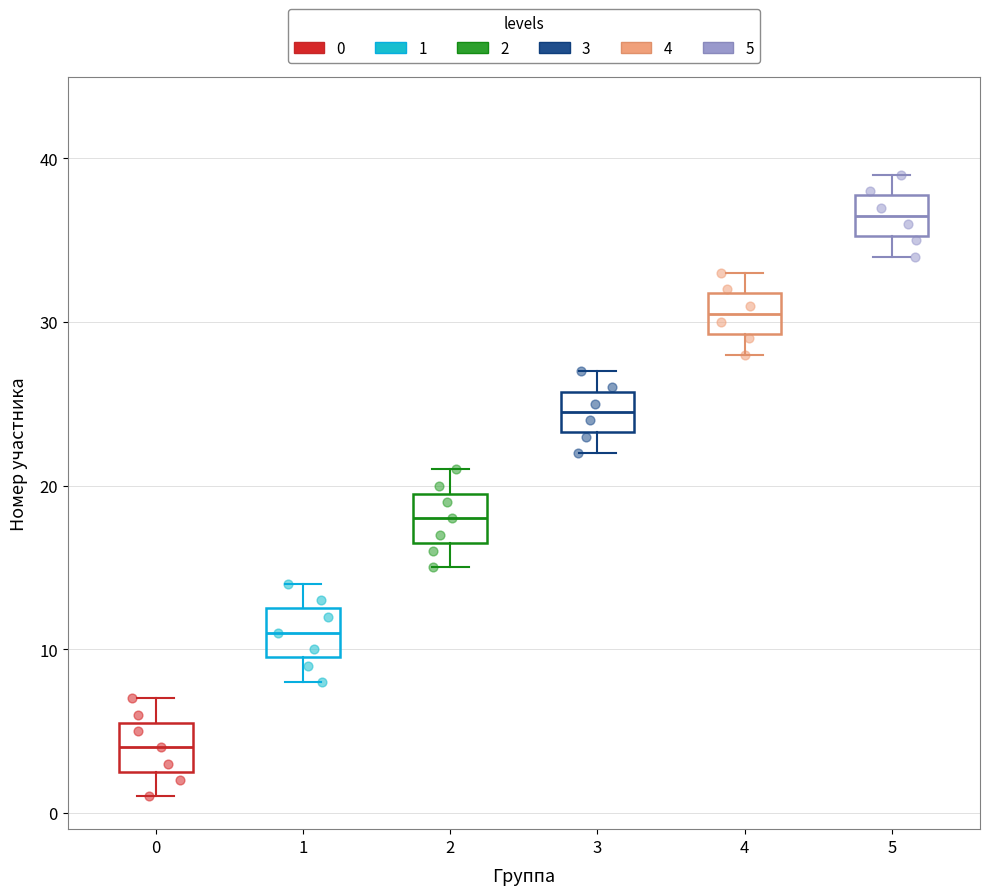

Which box's median line is the highest?

5